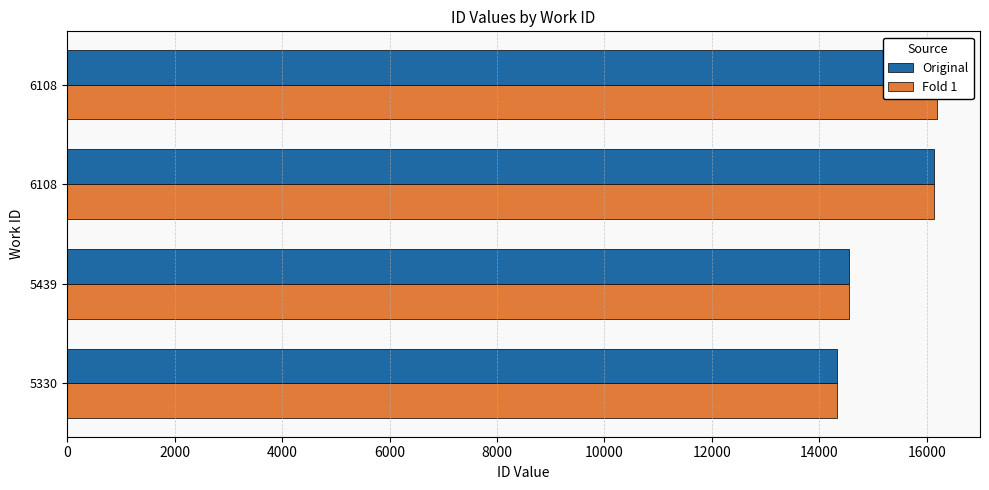

What is the difference between the maximum and minimum values in the Fold 1 series?

1852